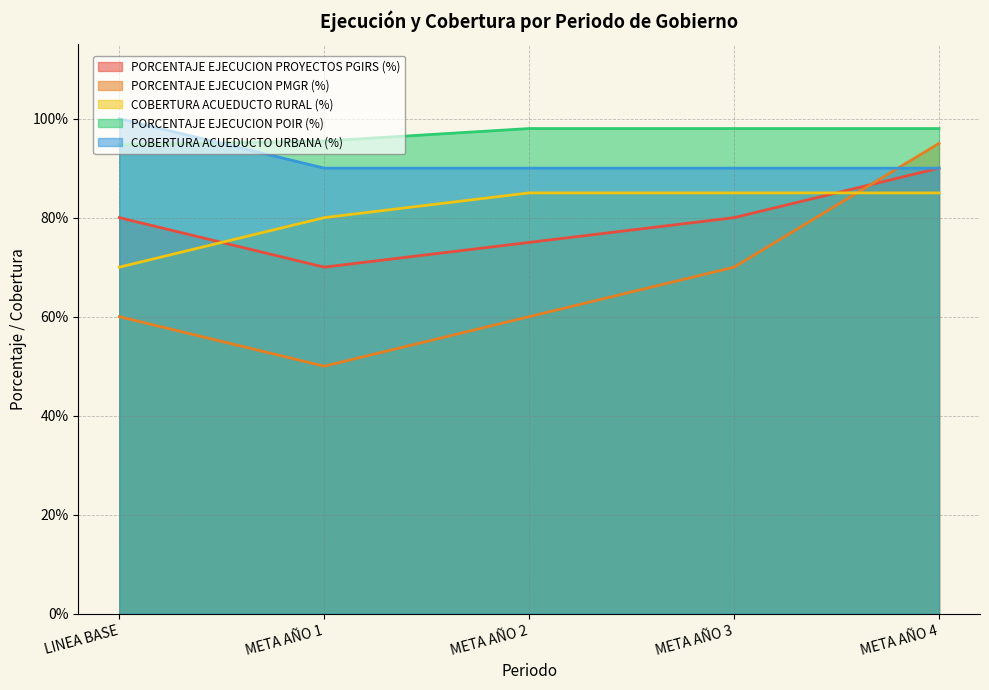

Does the chart have visible grid lines?

Yes